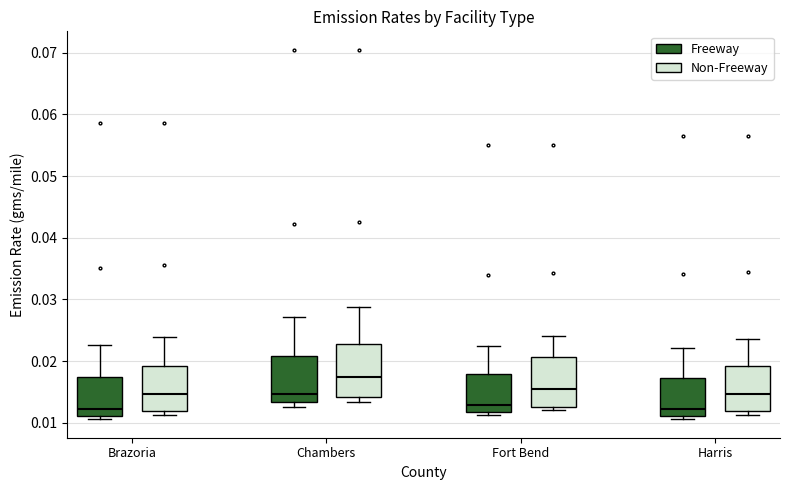

Which box's median line is the highest?

Chambers (Non-Freeway)